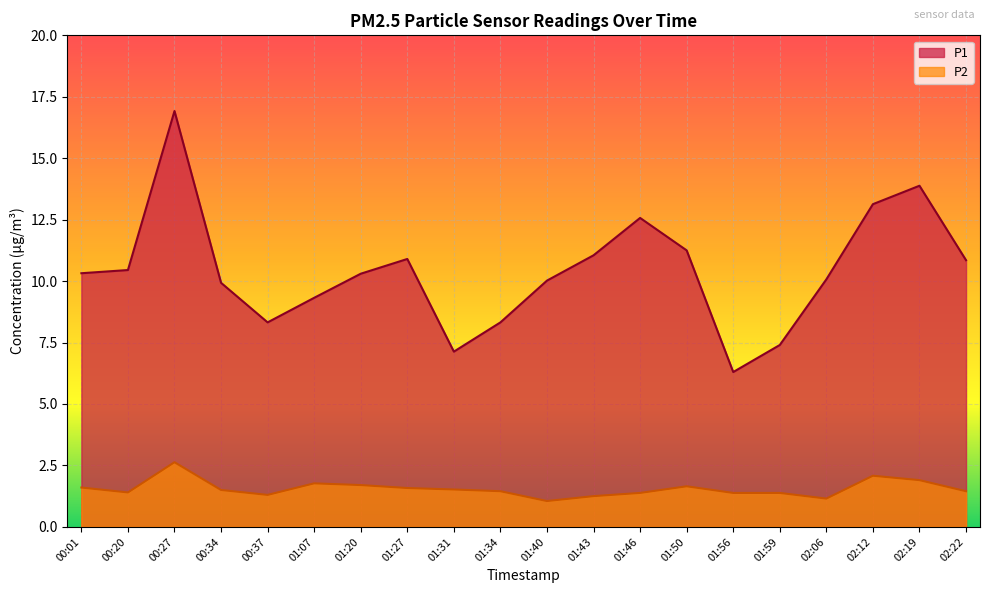

Reading left to right, what are all the values shown in this chart?

P1: 10.3	10.4	16.9	9.9	8.3	9.3	10.3	10.9	7.1	8.3	10.0	11.1	12.6	11.2	6.3	7.4	10.1	13.1	13.9	10.8
P2: 1.6	1.4	2.6	1.5	1.3	1.8	1.7	1.6	1.5	1.4	1.1	1.2	1.4	1.6	1.4	1.4	1.1	2.1	1.9	1.4